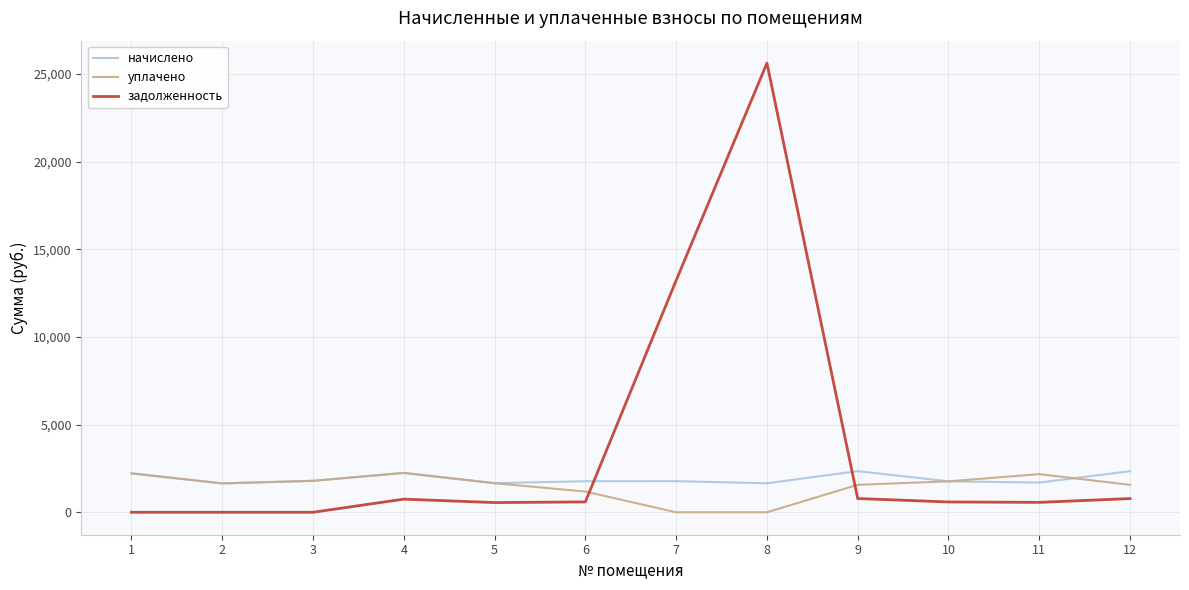

What is the maximum value for уплачено?

2243.6